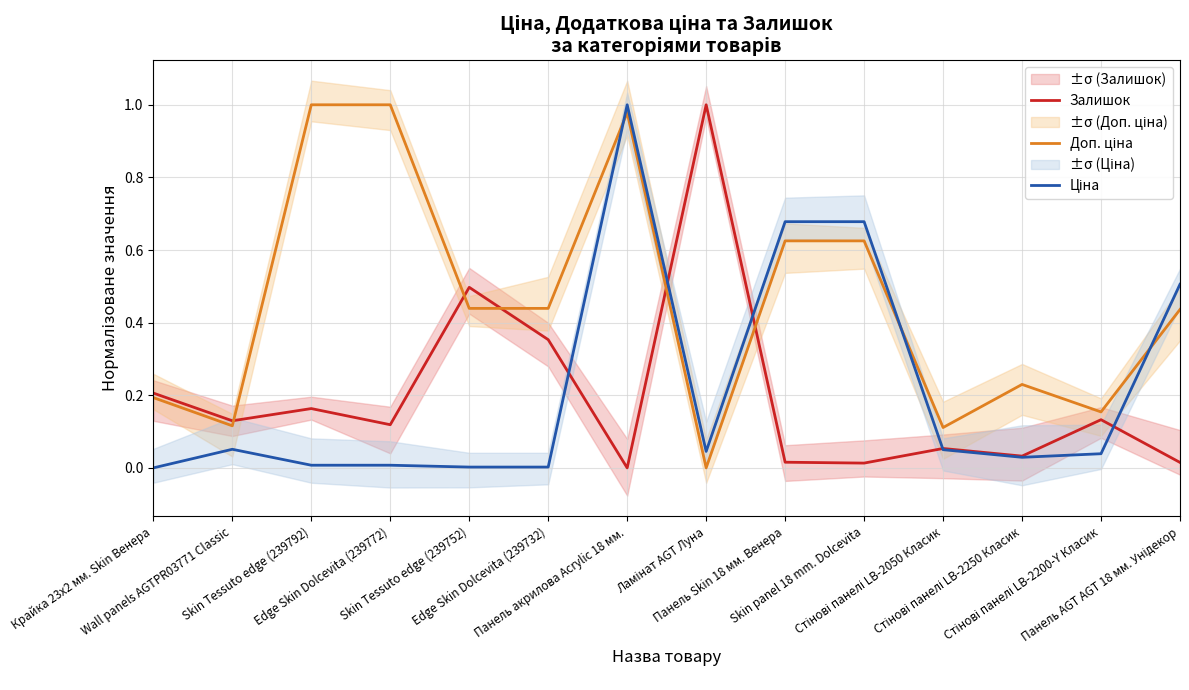

Which category has the highest value across all series?

Ламінат AGT Луна